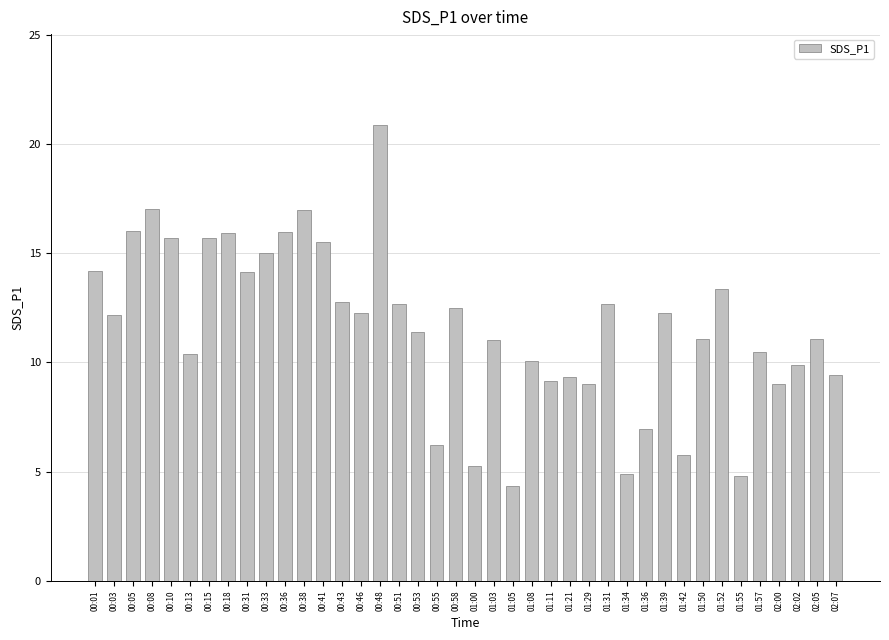

What is the difference between the second highest and second lowest values?

12.2